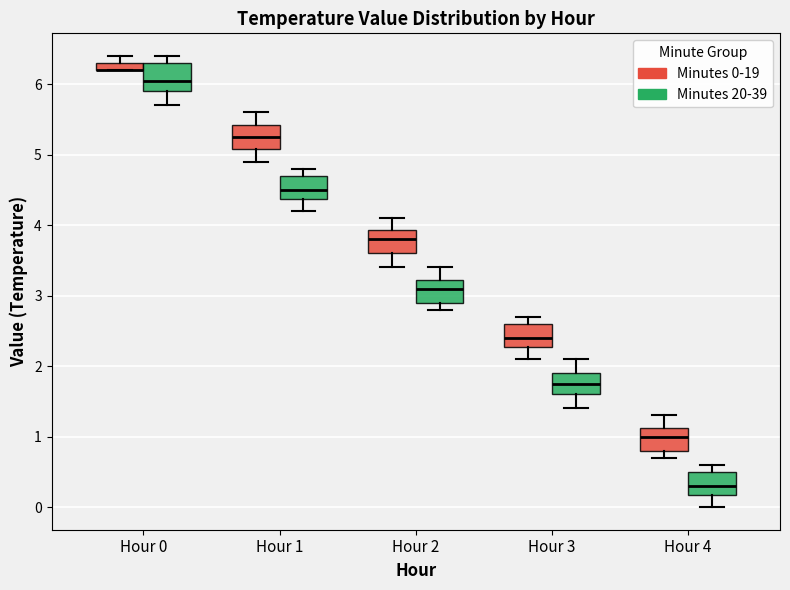

Where does the lower whisker of the box for Hour 4 (Minutes 0-19) end on the y-axis? The values are not printed on the chart, so give them approximately, as read against the axis.

0.7